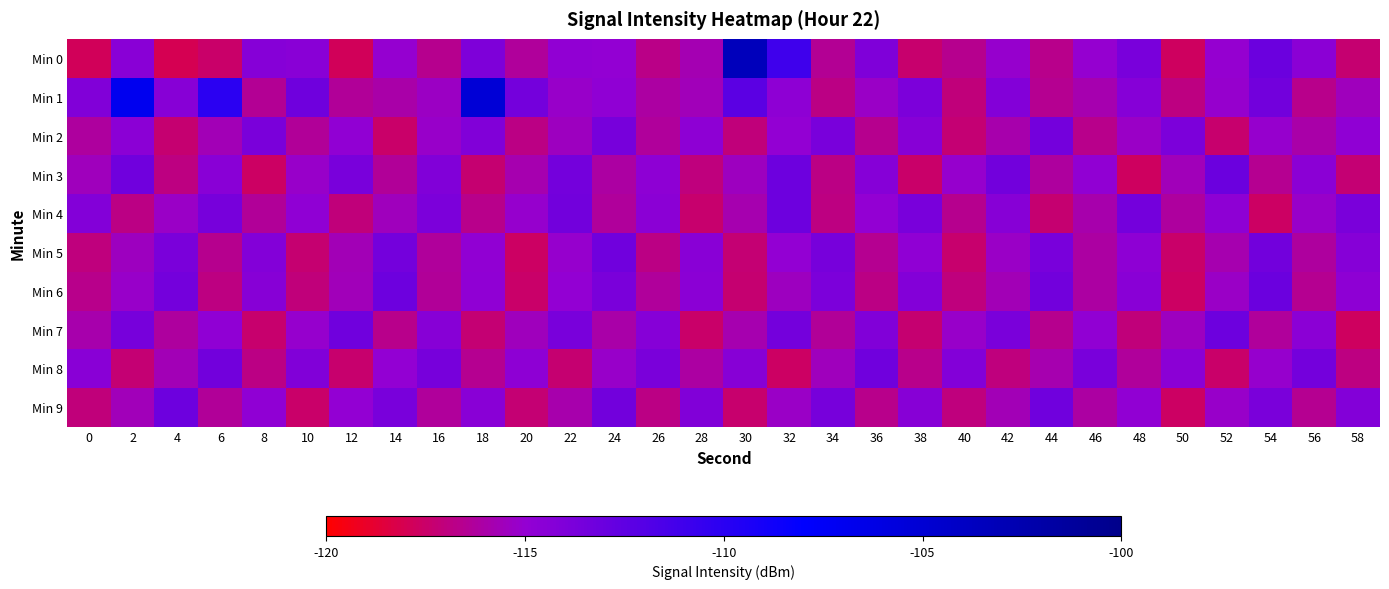

Between 0 and 52, which series saw the biggest shift?

Min 8